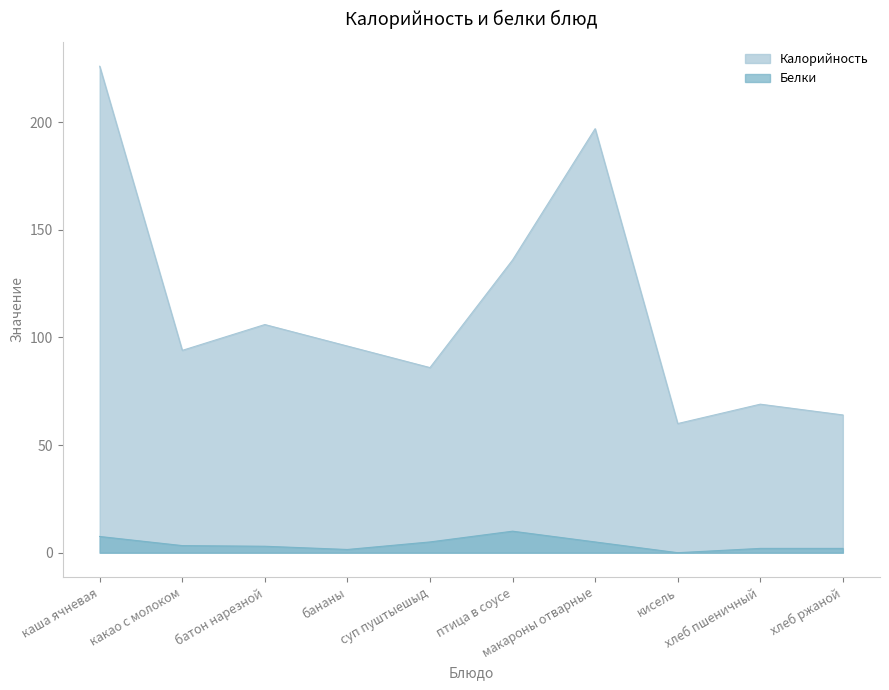

How many lines are shown in the chart?

2